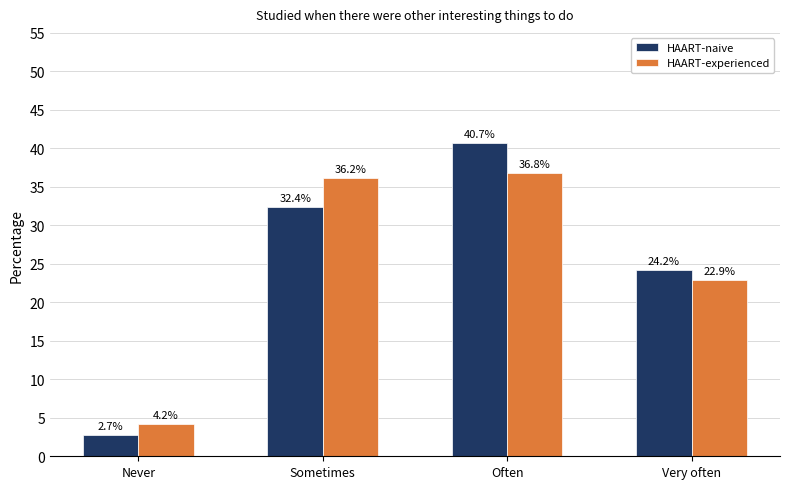

What is the label of the 3rd bar from the right?

Sometimes